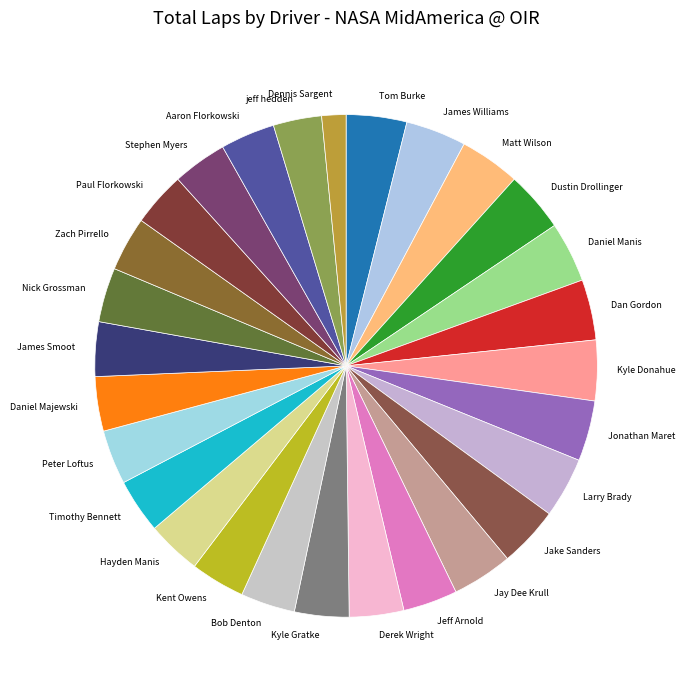

Is there any slice that represents more than half of the pie?

No